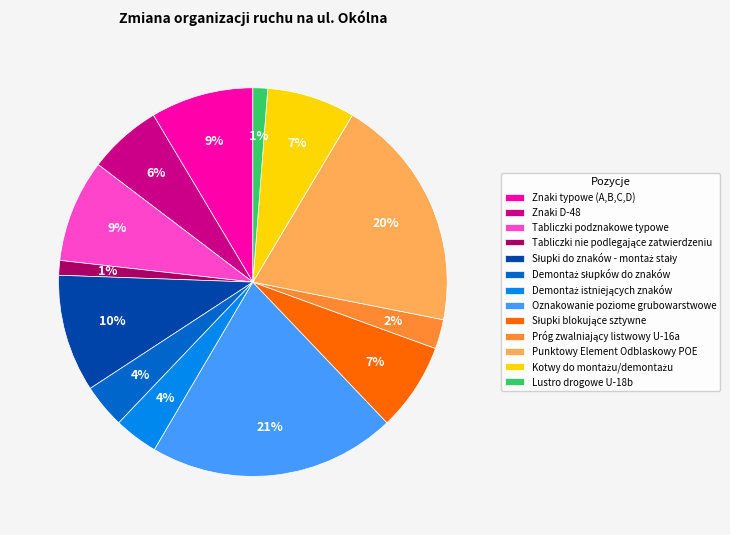

Combined, do Lustro drogowe U-18b and Tabliczki podznakowe typowe account for over 50%?

No